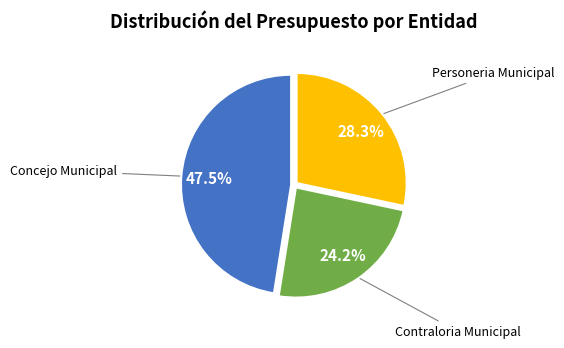

Which slice is the largest?

Concejo Municipal